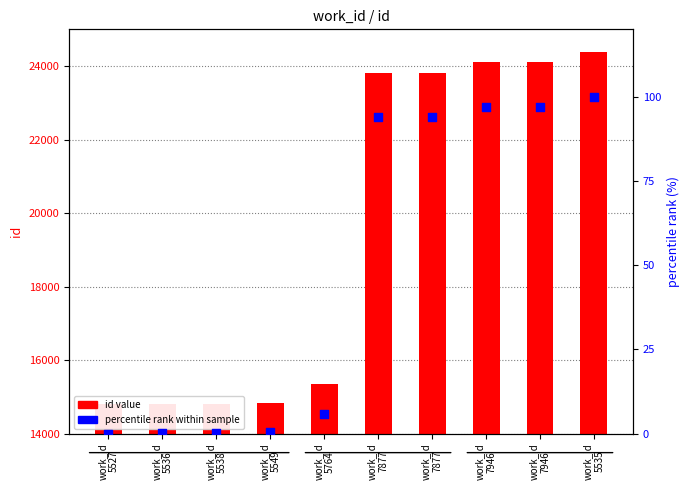

What is the total value across all series at work_id
5536?

14806.2